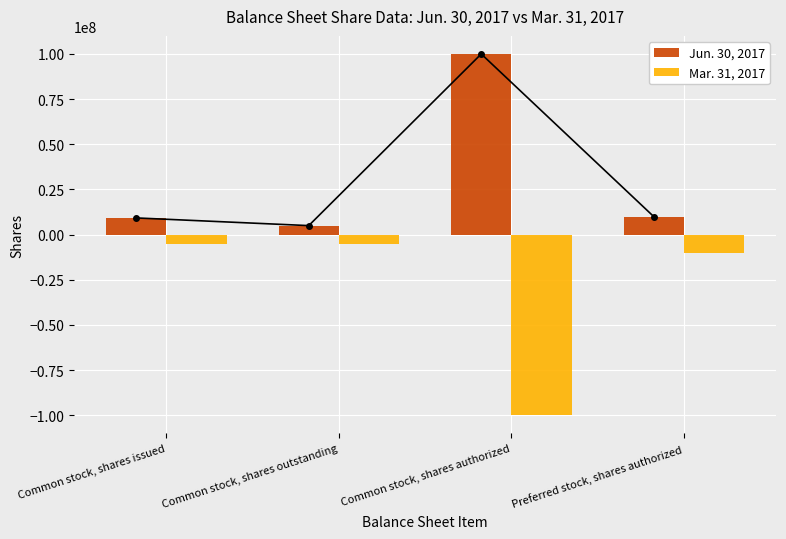

Reading left to right, what are all the values shown in this chart?

Jun. 30, 2017: 9250000	5000000	100000000	10000000
Mar. 31, 2017: -5000000	-5000000	-100000000	-10000000